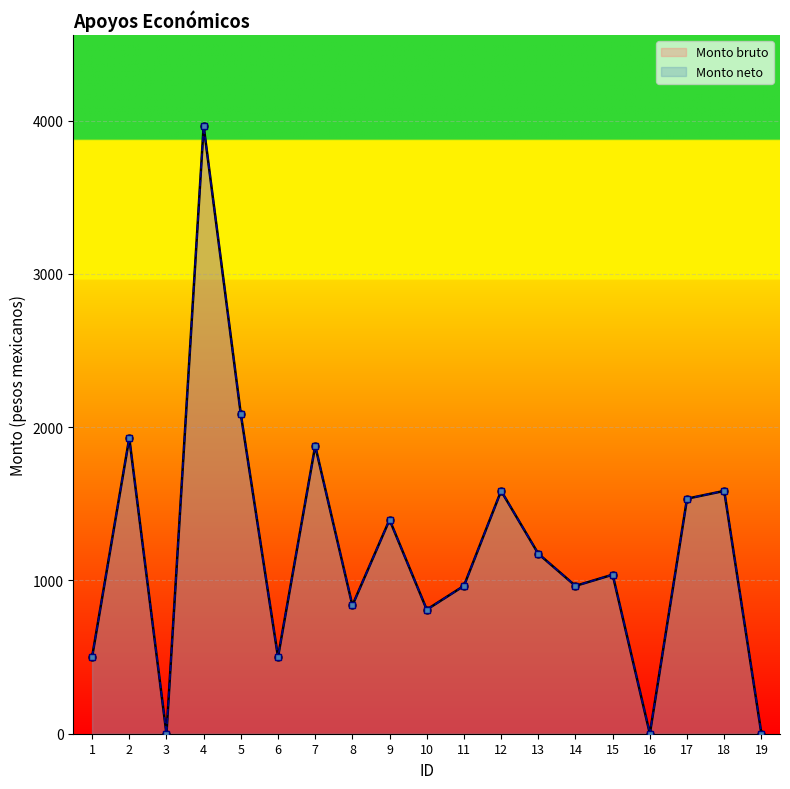

What are all the series names shown in the legend?

Monto bruto, Monto neto